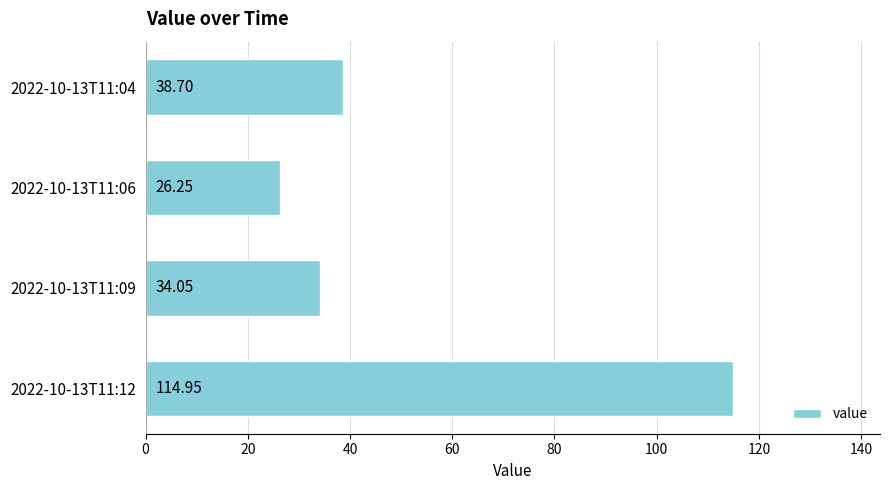

How many data points are less than 38?

2